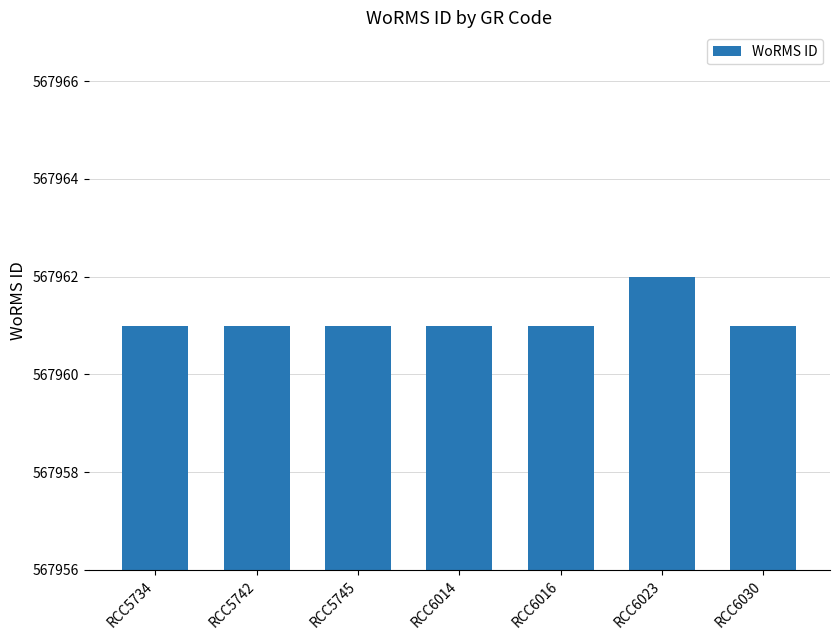

Which category has the highest value across all series?

RCC6023